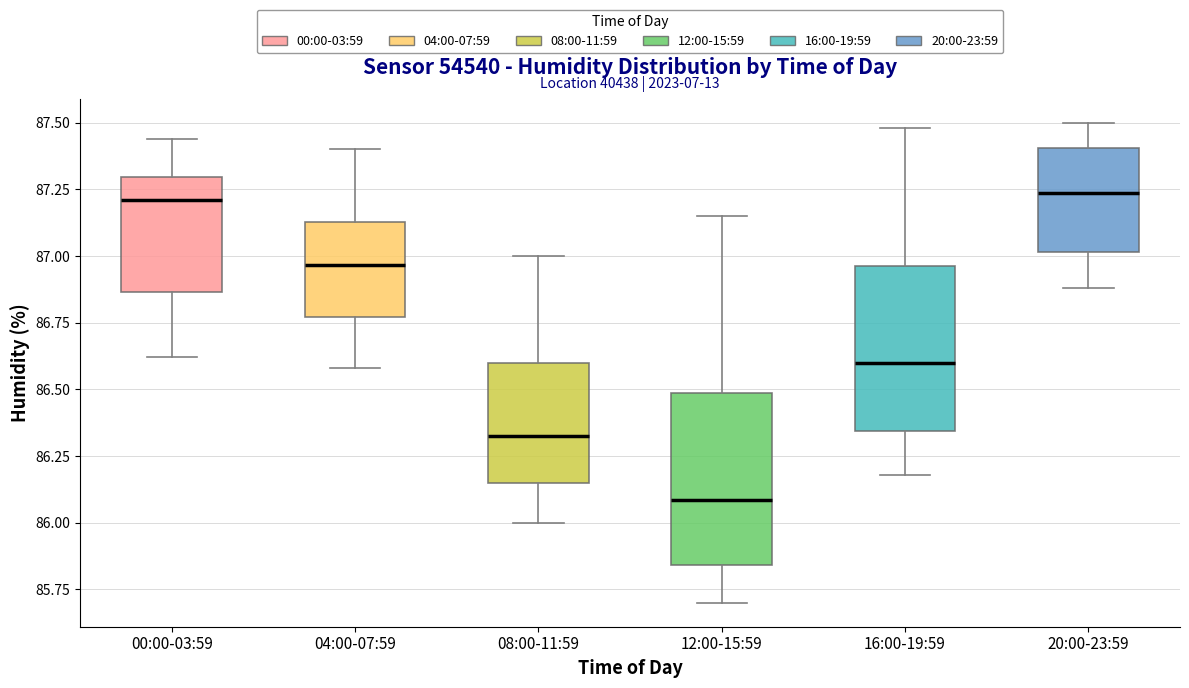

Reading left to right, transcribe this box plot: for each box, give where its median line is, the range the box spans, and where its two whiskers end, as read against the y-axis. The values are not printed on the chart, so give them approximately, as read against the axis.

00:00-03:59: median 87.20, box 86.85 to 87.30, whiskers 86.60 to 87.45
04:00-07:59: median 86.95, box 86.75 to 87.15, whiskers 86.60 to 87.40
08:00-11:59: median 86.35, box 86.15 to 86.60, whiskers 86.00 to 87.00
12:00-15:59: median 86.10, box 85.85 to 86.50, whiskers 85.70 to 87.15
16:00-19:59: median 86.60, box 86.35 to 86.95, whiskers 86.20 to 87.50
20:00-23:59: median 87.25, box 87.00 to 87.40, whiskers 86.90 to 87.50